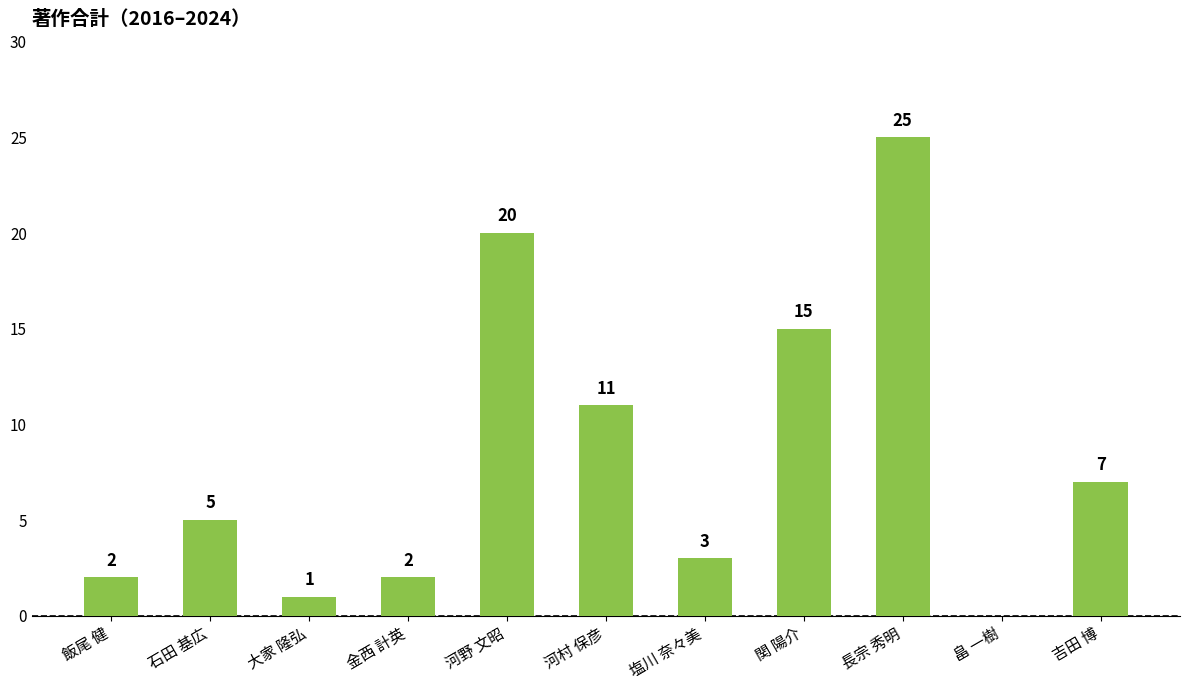

What is the ratio of the value at 河村 保彦 to the value at 石田 基広?

2.2